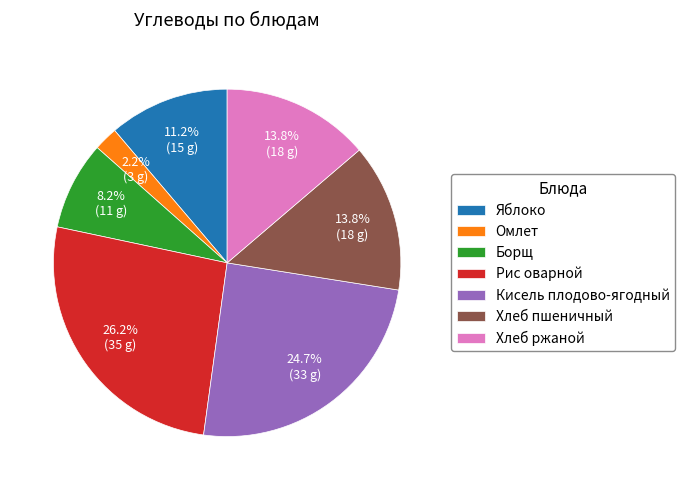

How many slices are in this pie chart?

7